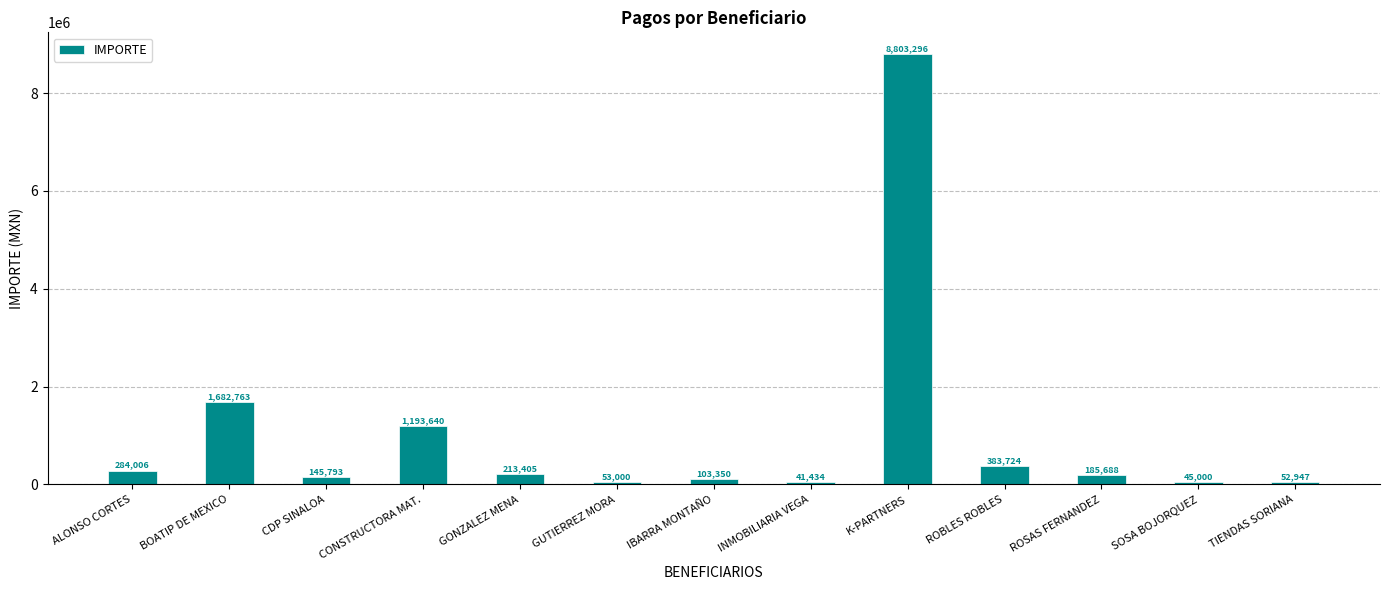

What is the ratio of the value at K-PARTNERS to the value at BOATIP DE MEXICO?

5.2